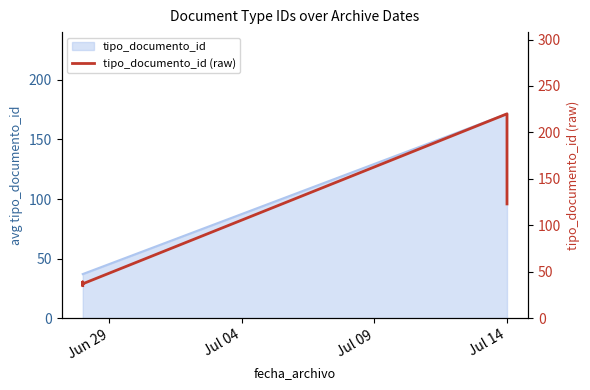

What is the difference between the maximum and minimum values?

185